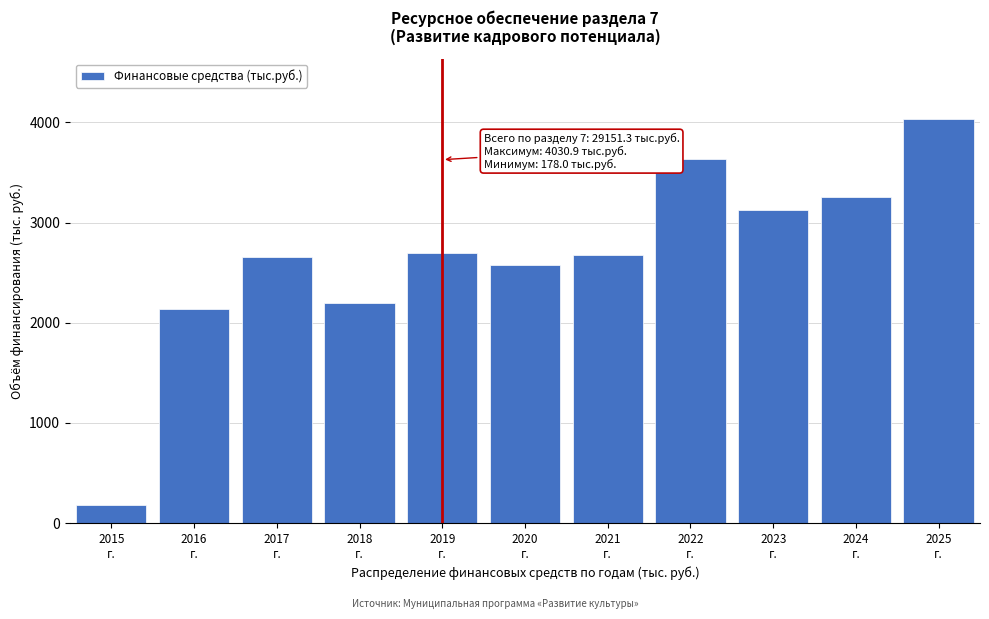

Reading right to left, what are all the values shown in this chart?

4030.9	3251.1	3126.4	3636.5	2672.6	2573.5	2699.0	2192.0	2653.1	2138.2	178.0